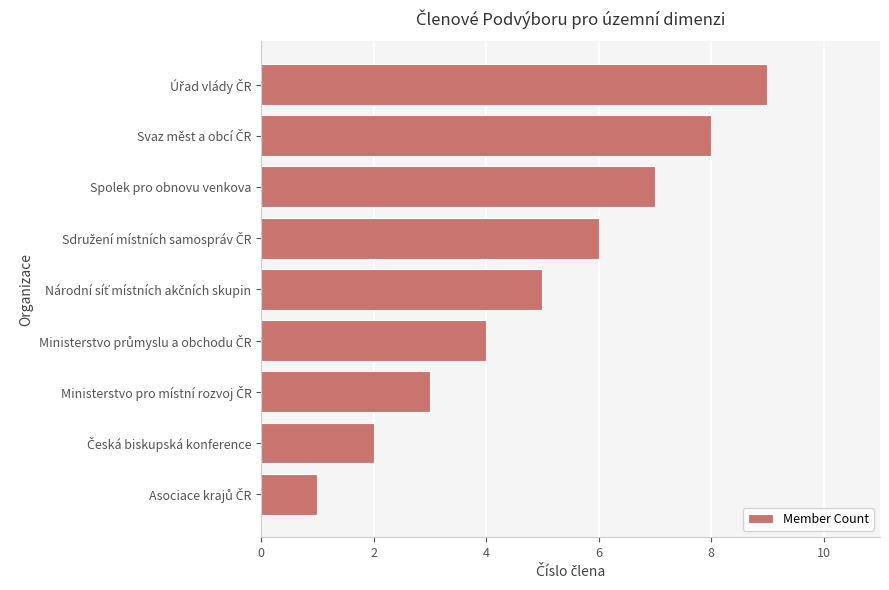

What is the sum of all values?

45